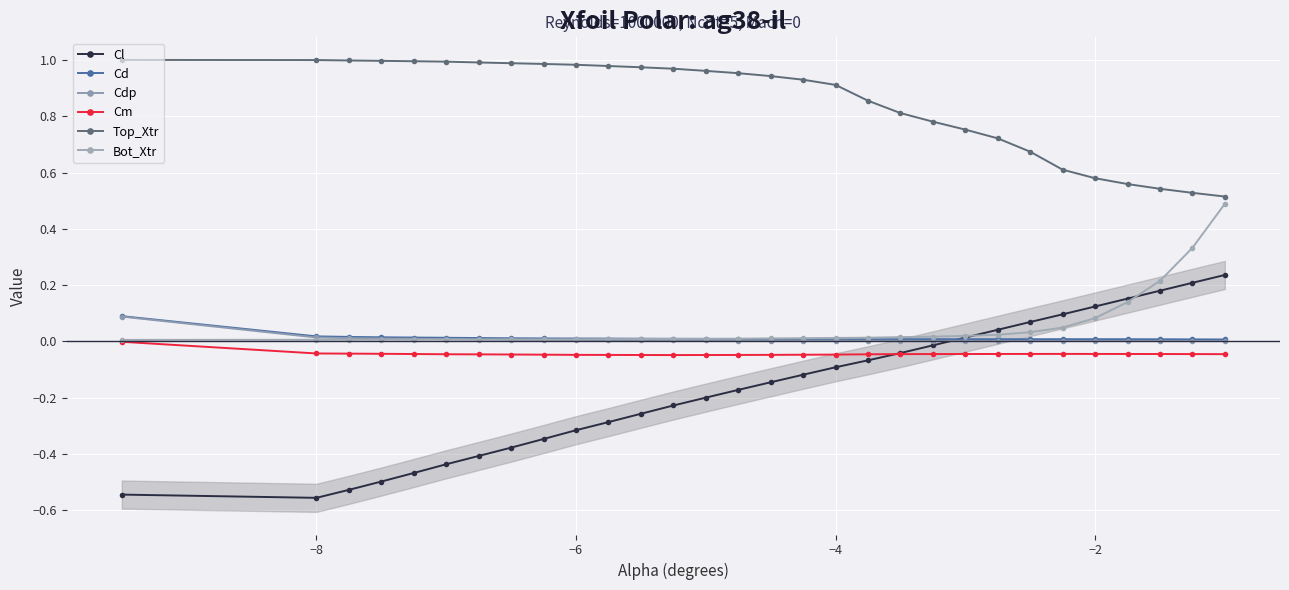

What is the total value across all series at −4?

0.8